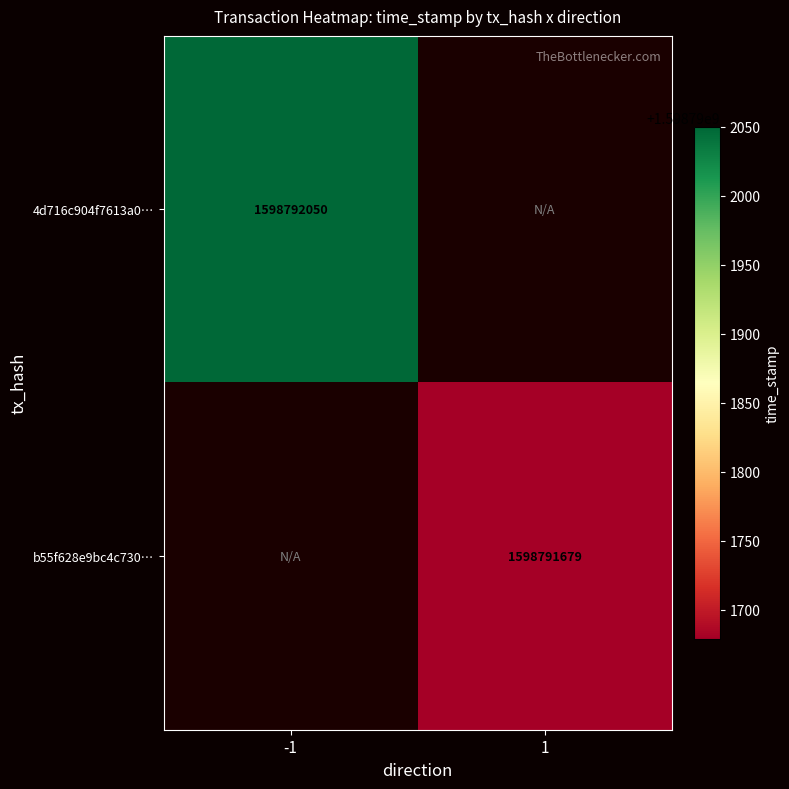

Reading right to left, extract all data points from this chart.

4d716c904f7613a0c3837f85f5fd2645a955079: 0	1598792050
b55f628e9bc4c7305d1451e767d03d3a17c949e: 1598791679	0